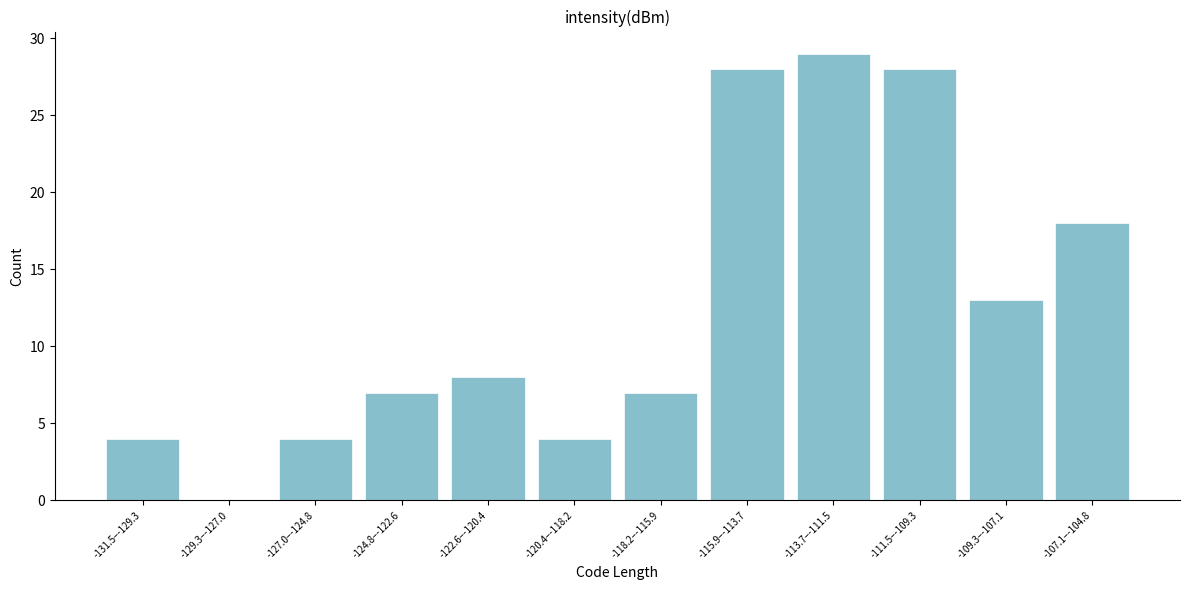

Reading right to left, what are all the values shown in this chart?

-107.1–-104.8=18	-109.3–-107.1=13	-111.5–-109.3=28	-113.7–-111.5=29	-115.9–-113.7=28	-118.2–-115.9=7	-120.4–-118.2=4	-122.6–-120.4=8	-124.8–-122.6=7	-127.0–-124.8=4	-129.3–-127.0=0	-131.5–-129.3=4